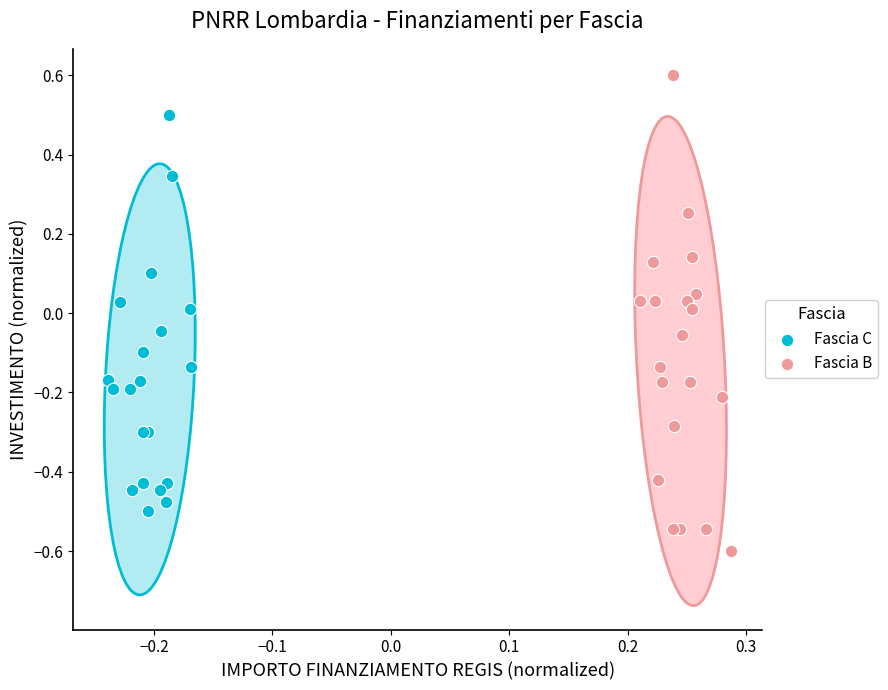

Which series reaches the maximum Y coordinate?

Fascia B